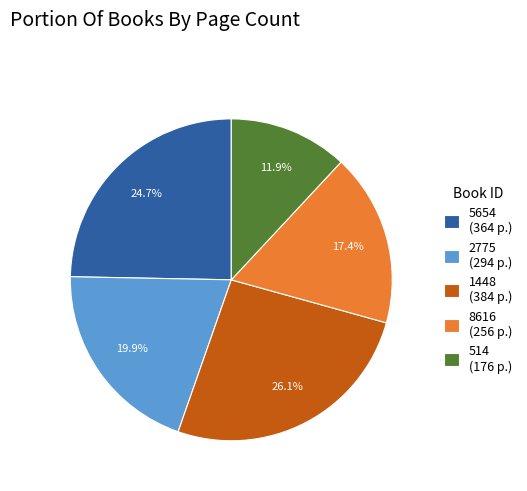

What is the ratio of the value at 1448 (384 p.) to the value at 2775 (294 p.)?

1.3